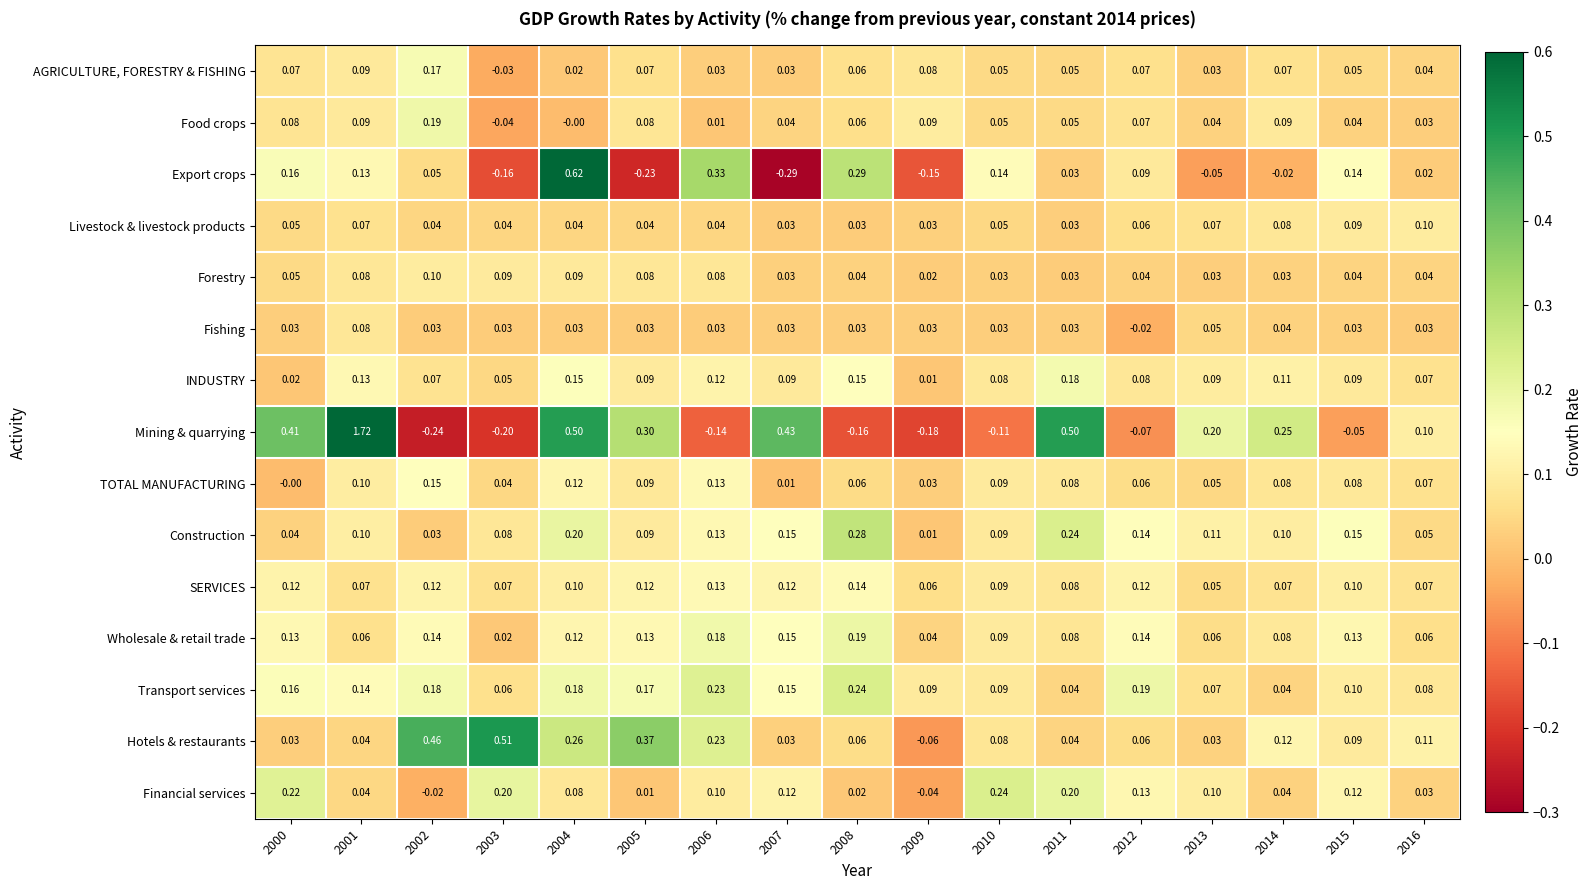

Which series has the largest total across all categories?

Mining & quarrying